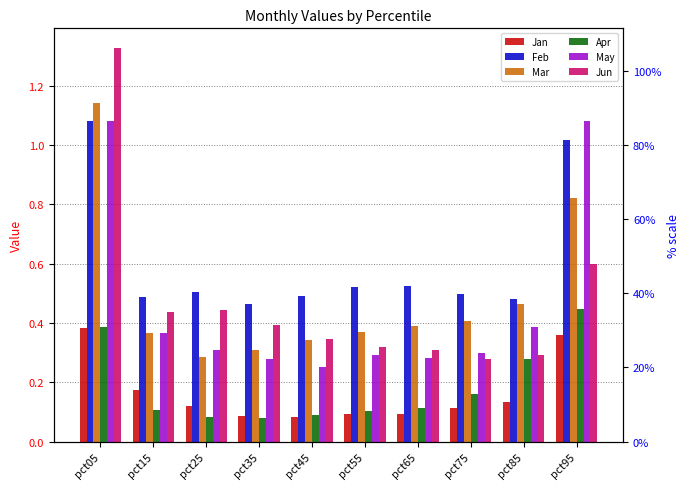

What is the total value across all series at pct35?

1.6